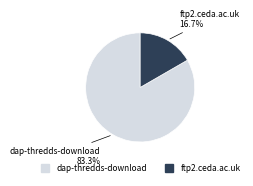

To the nearest percent, what portion does ftp2.ceda.ac.uk represent?

17%